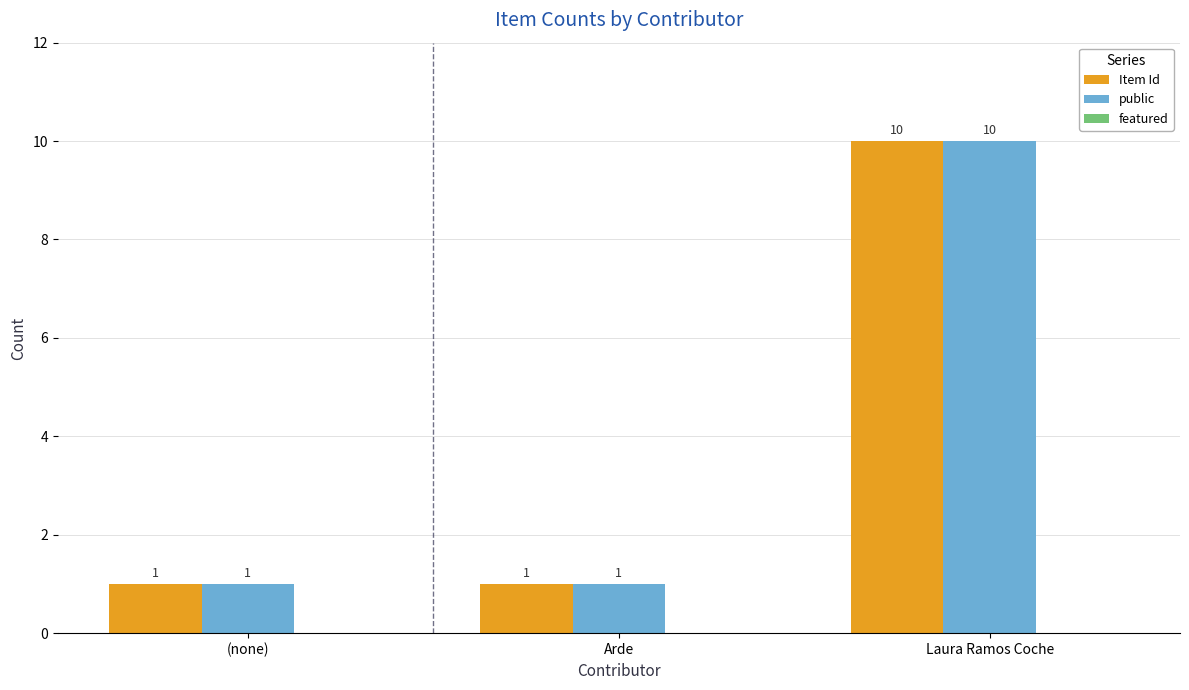

Is the value of public at Laura Ramos Coche greater than the value of Item Id at Arde?

Yes